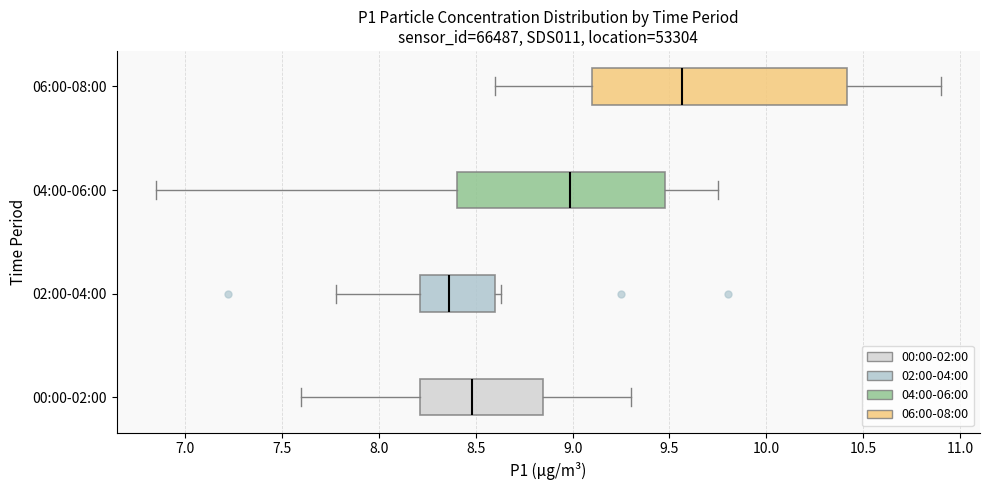

Which box is the widest, from its left edge to its right edge?

06:00-08:00